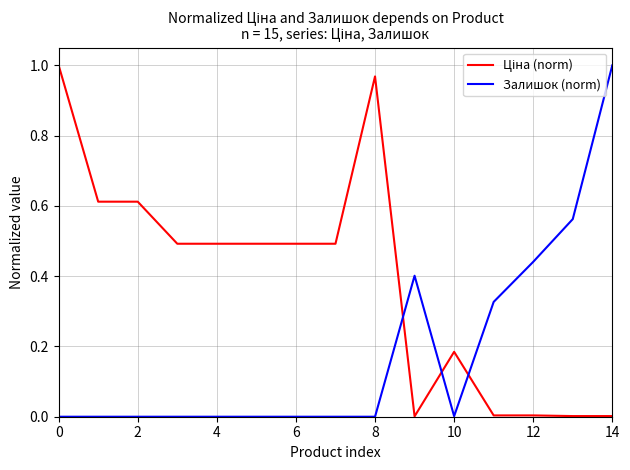

Is this an area chart (filled region under the line)?

No